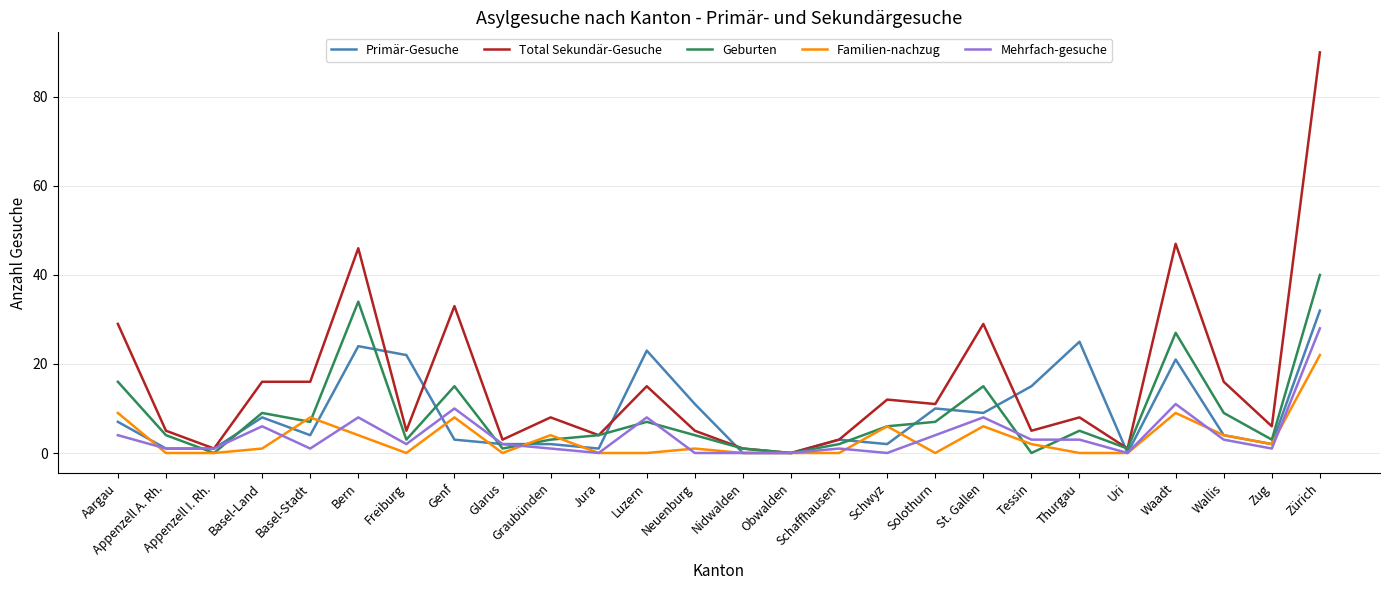

Where does the Familien-nachzug series first go above 1?

Aargau